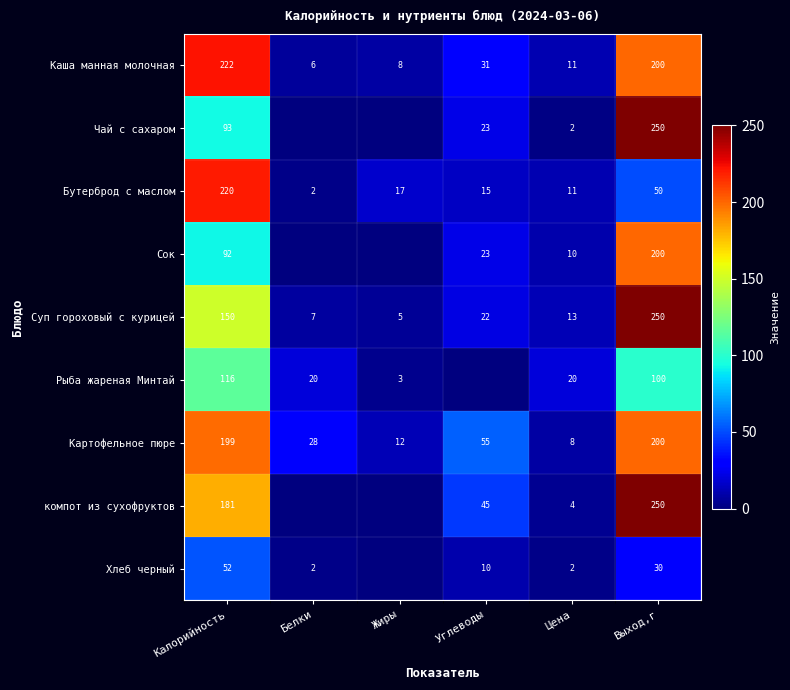

What is the sum of the Сок values at Цена and Выход,г?

210